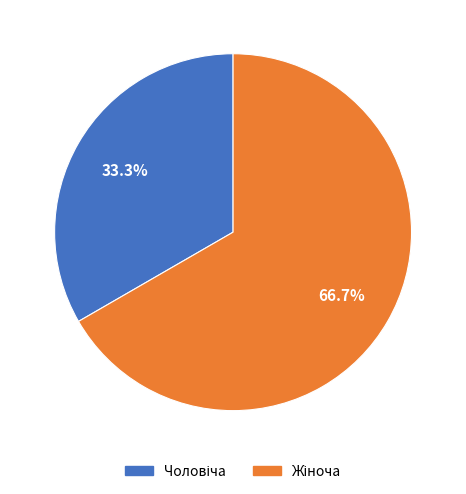

Does any single category account for the majority?

Yes